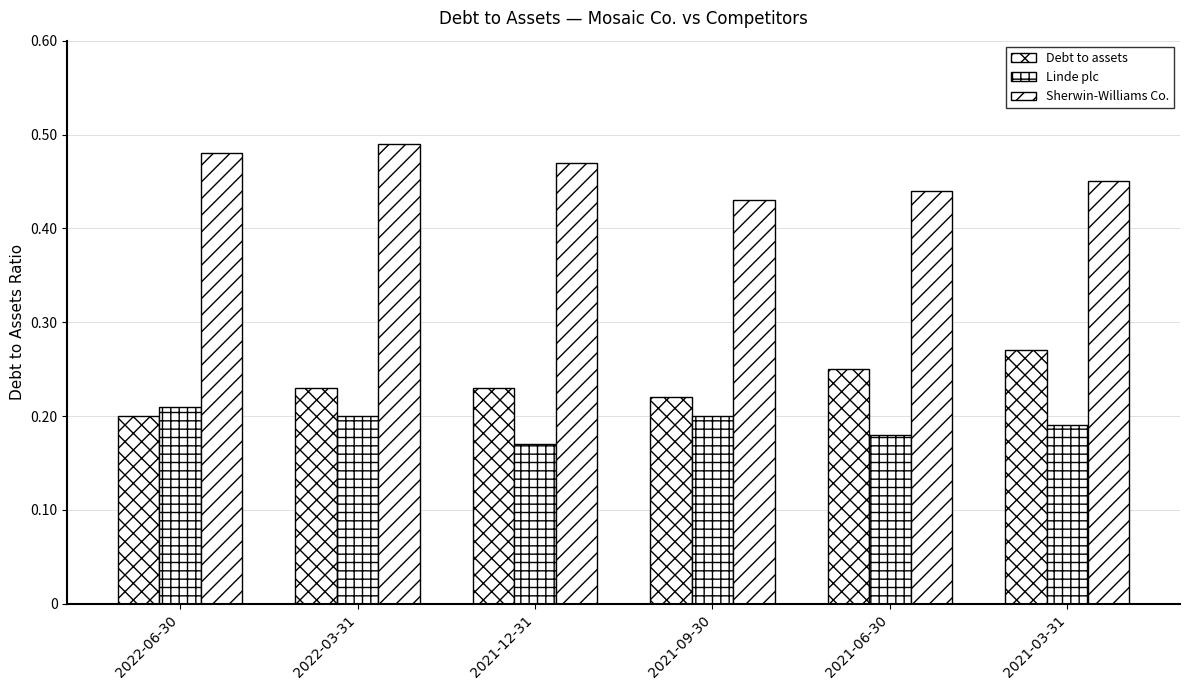

Which category has the lowest value across all series?

2021-12-31